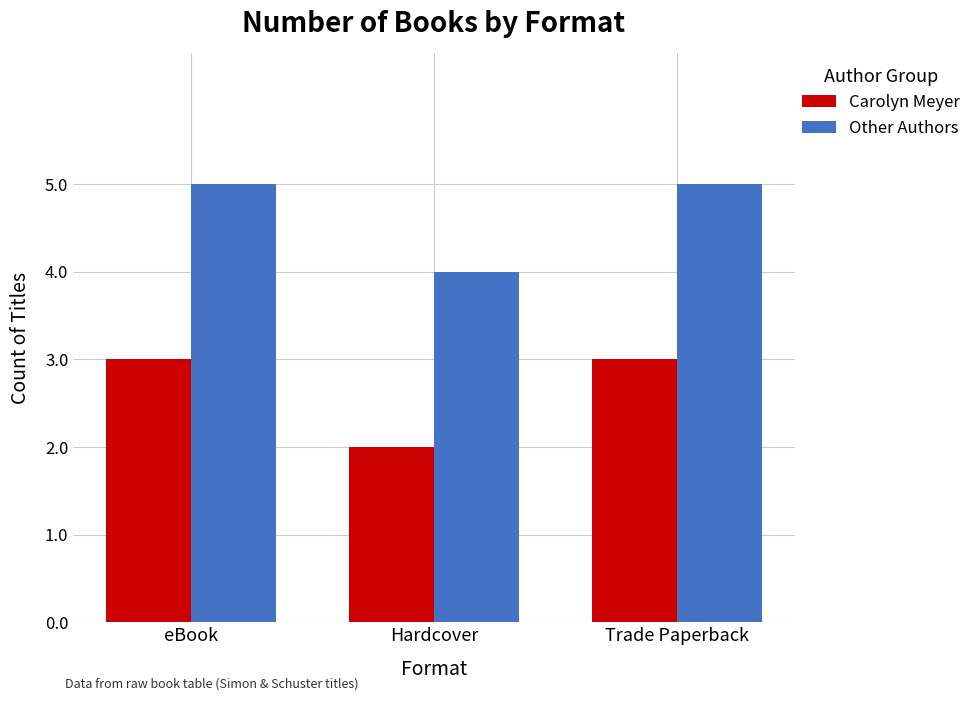

How many bars are there in total?

6